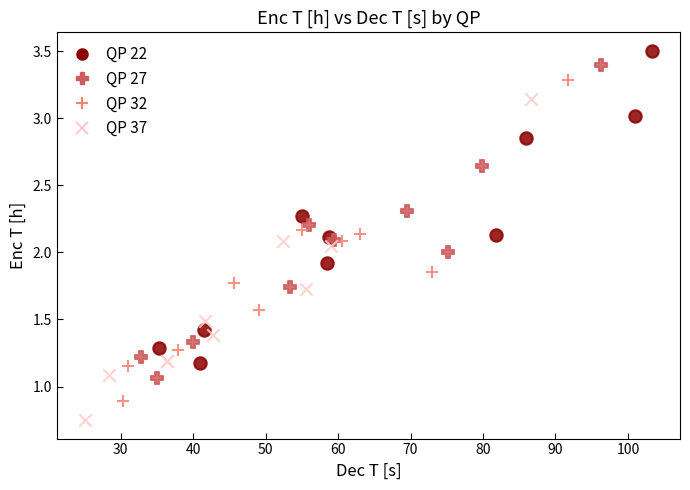

Which series has the widest spread of Y values?

QP 37